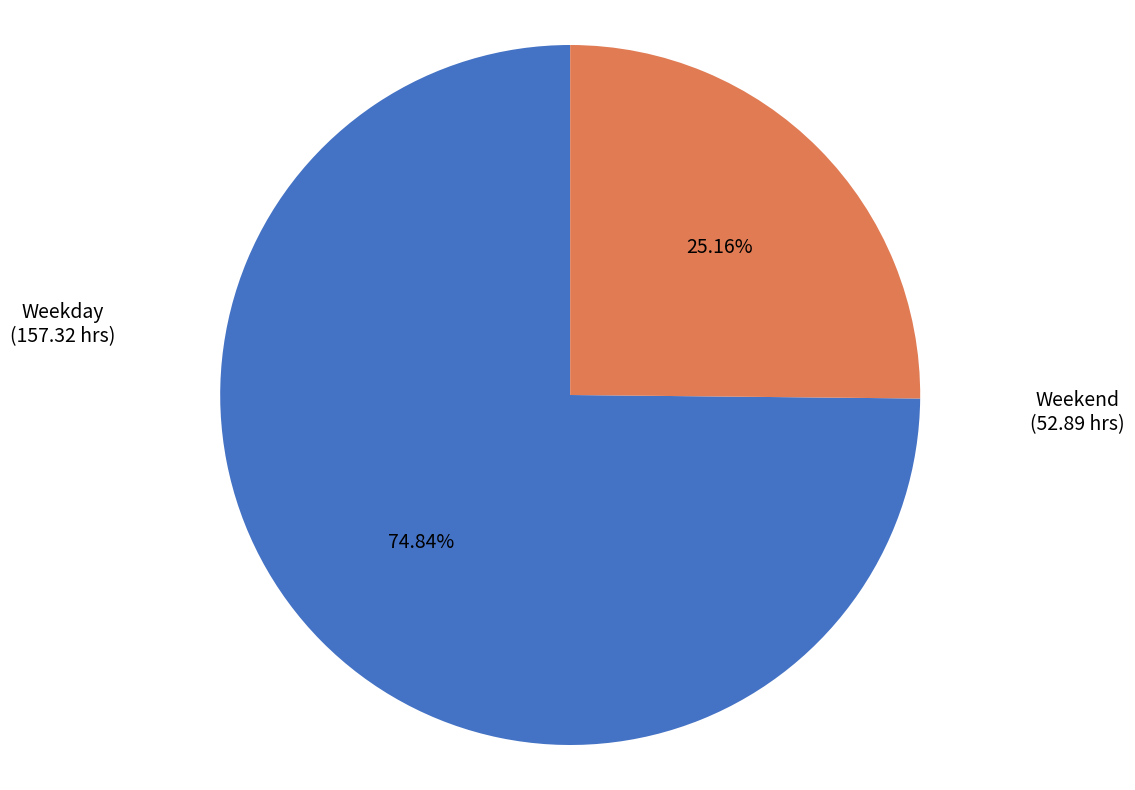

Rank the categories by value from highest to lowest.

Weekday, Weekend